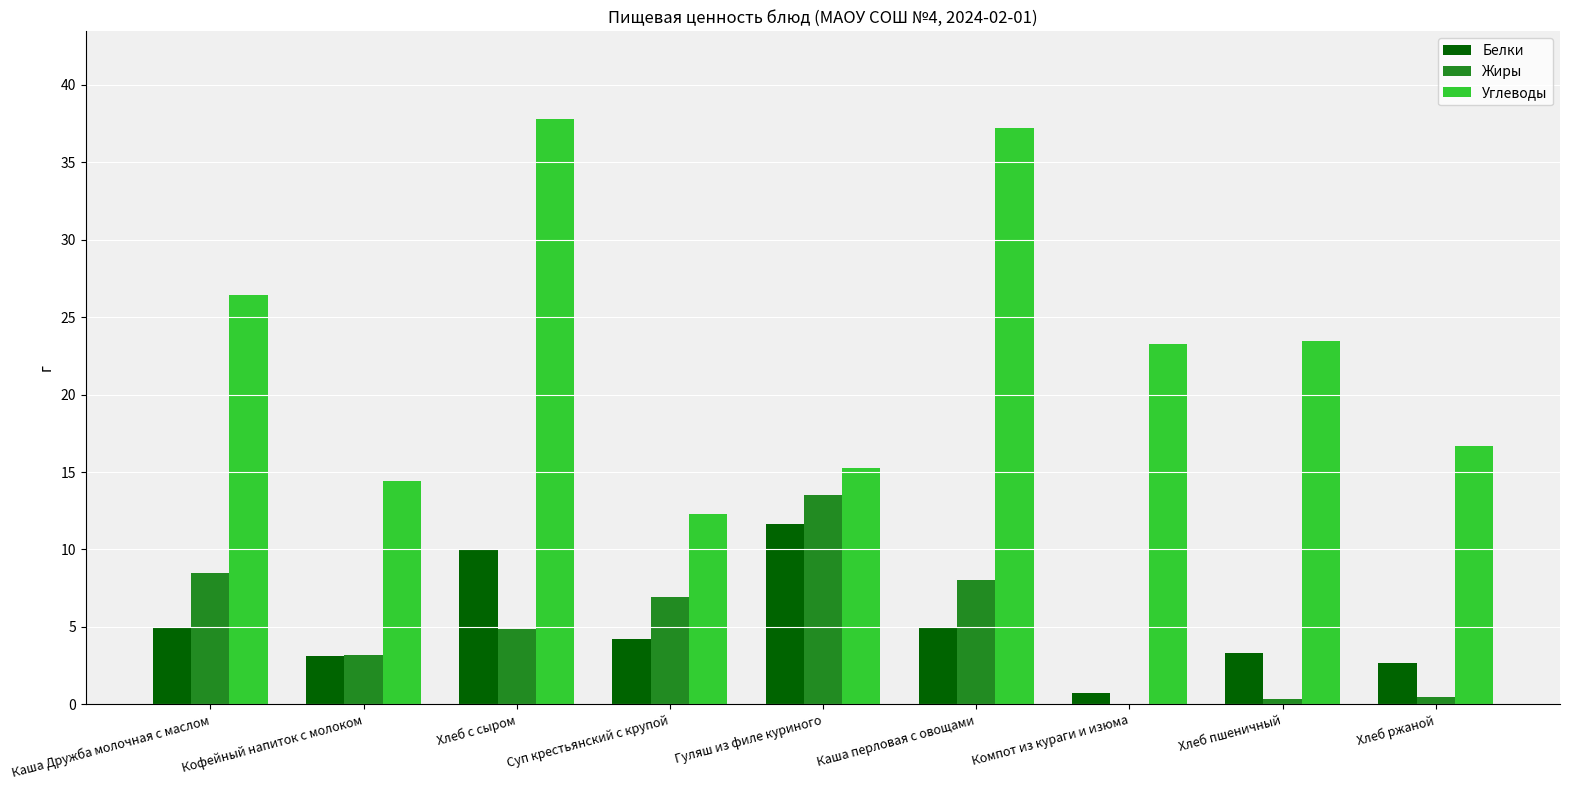

What is the total value across all series at Каша Дружба молочная с маслом?

39.9